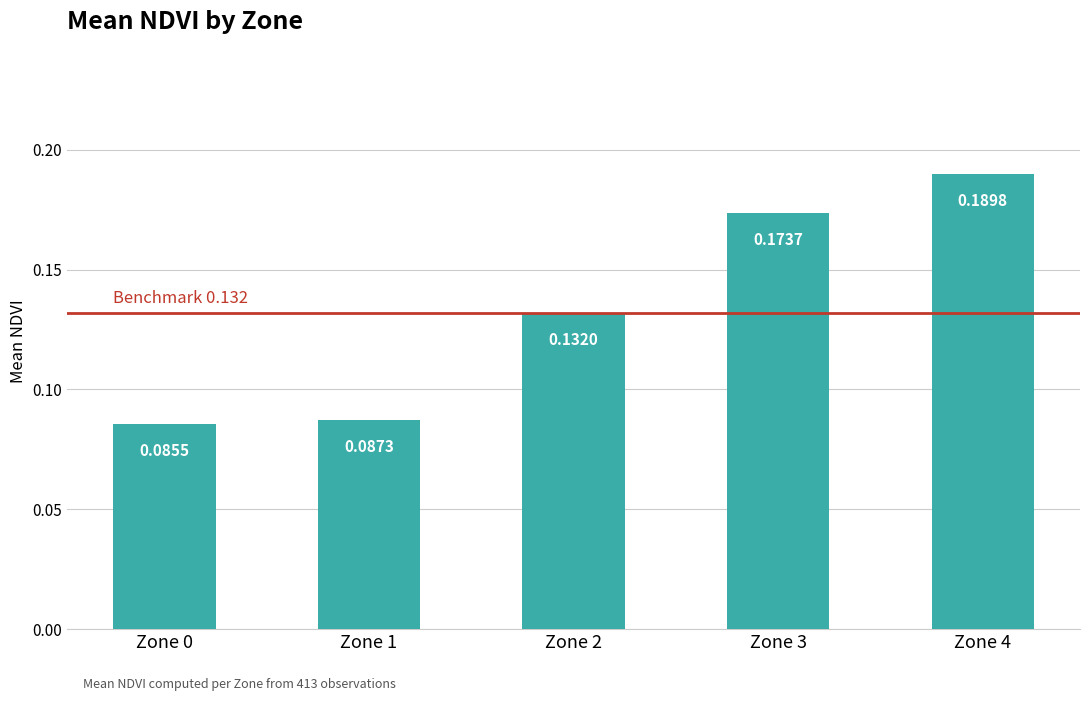

Between Zone 1 and Zone 2, which is larger?

Zone 2